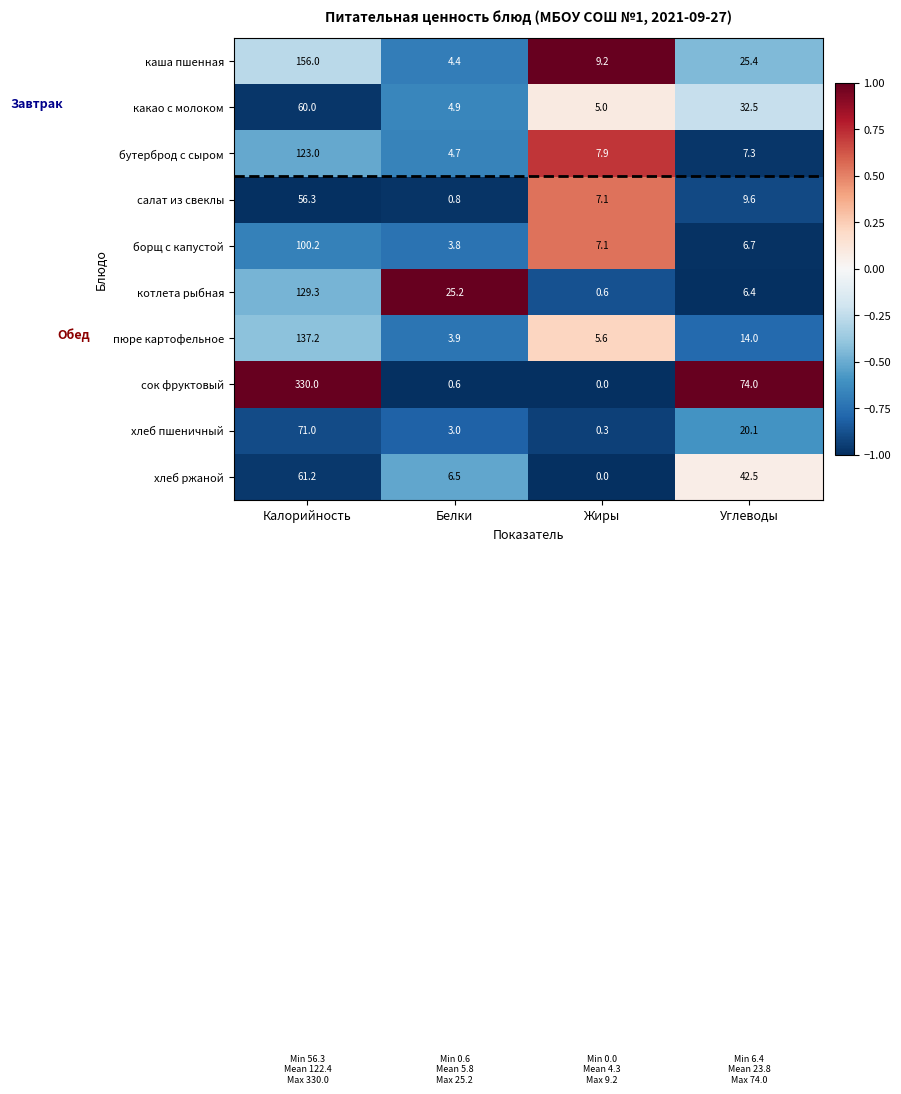

At which category does the chart reach its minimum across all series?

Жиры